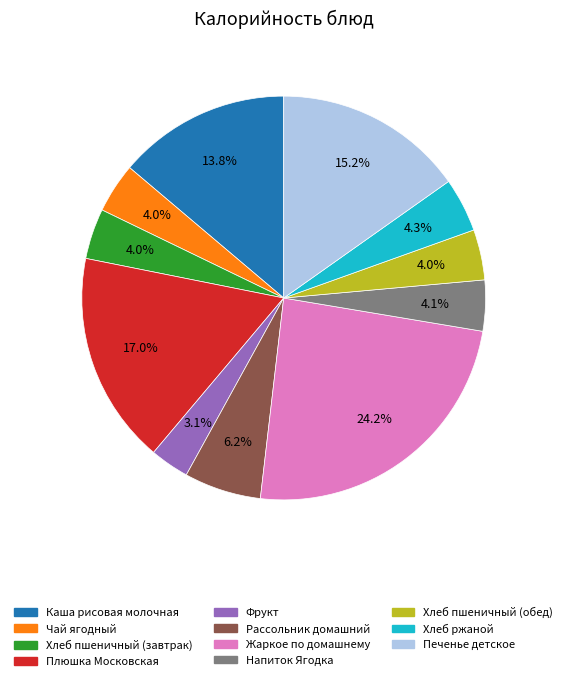

True or false: Хлеб пшеничный (обед) accounts for 15% of the total.

False